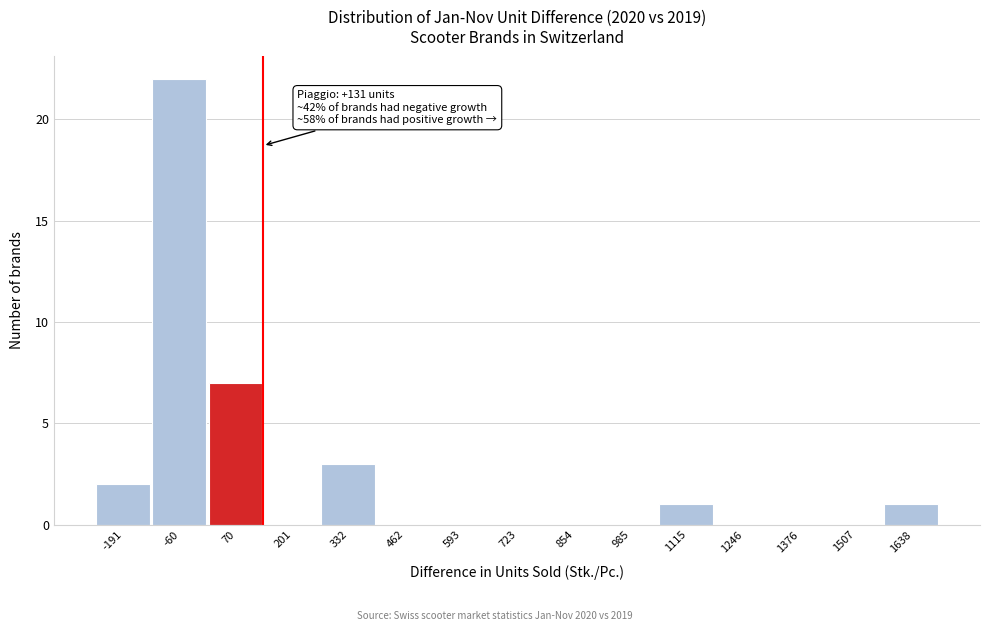

Over which range of the x-axis is the bar tallest?

-120 to 0